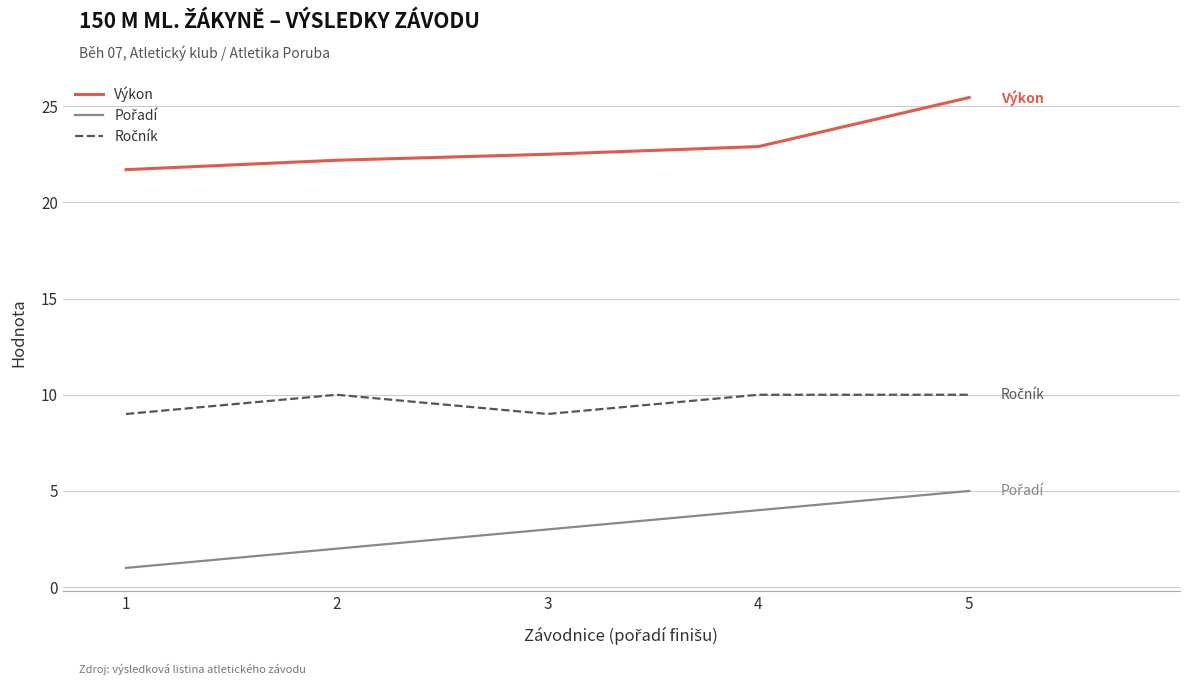

The Výkon series shows 21.7 at 1. True or false?

True